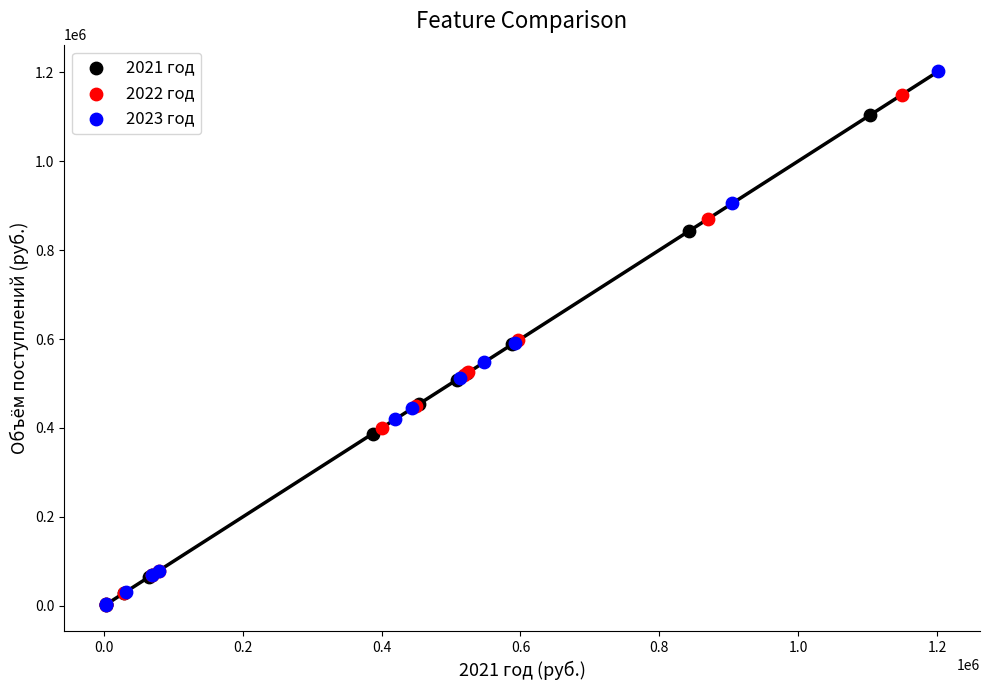

Which series contains the highest Y value?

2023 год